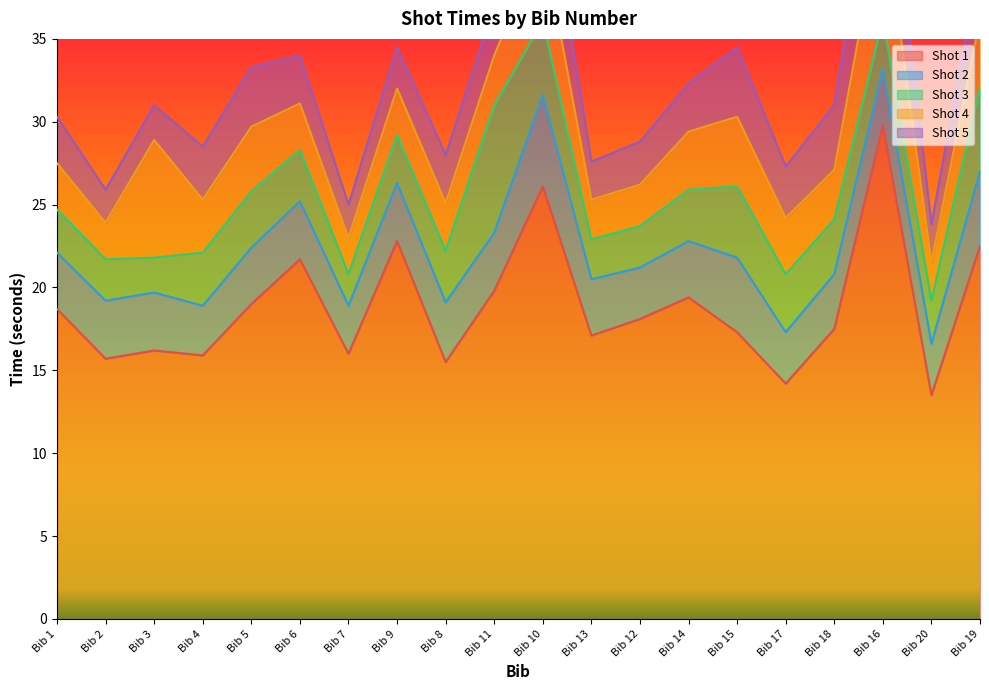

How many lines are shown in the chart?

5